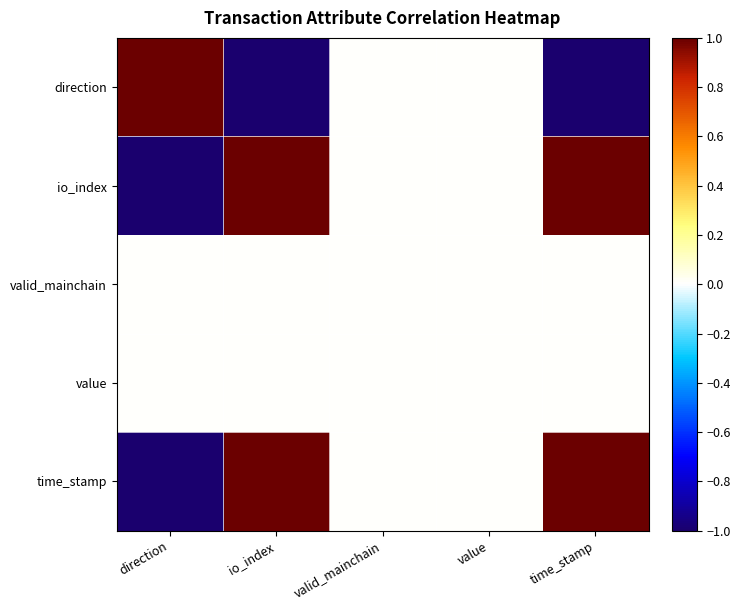

At how many categories does at least one series exceed 0?

3